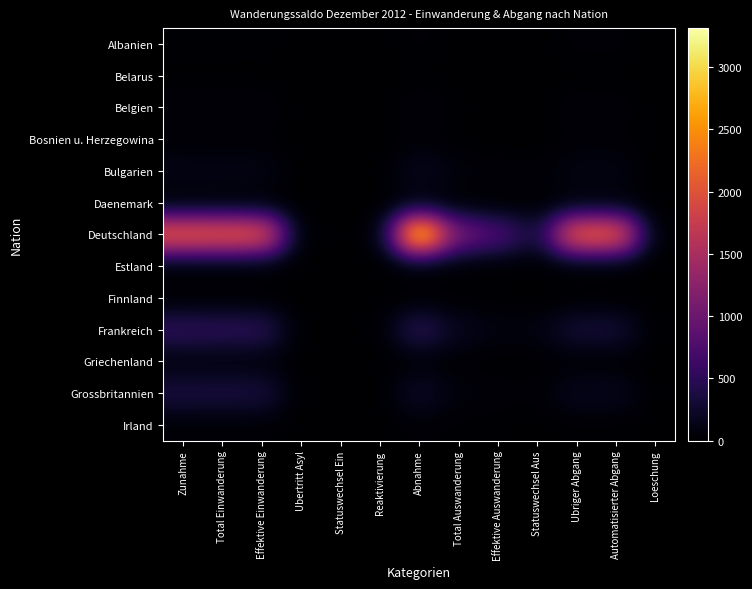

List the series in order of their peak value, highest first.

Deutschland, Frankreich, Grossbritannien, Bulgarien, Griechenland, Belgien, Daenemark, Albanien, Bosnien u. Herzegowina, Irland, Finnland, Estland, Belarus